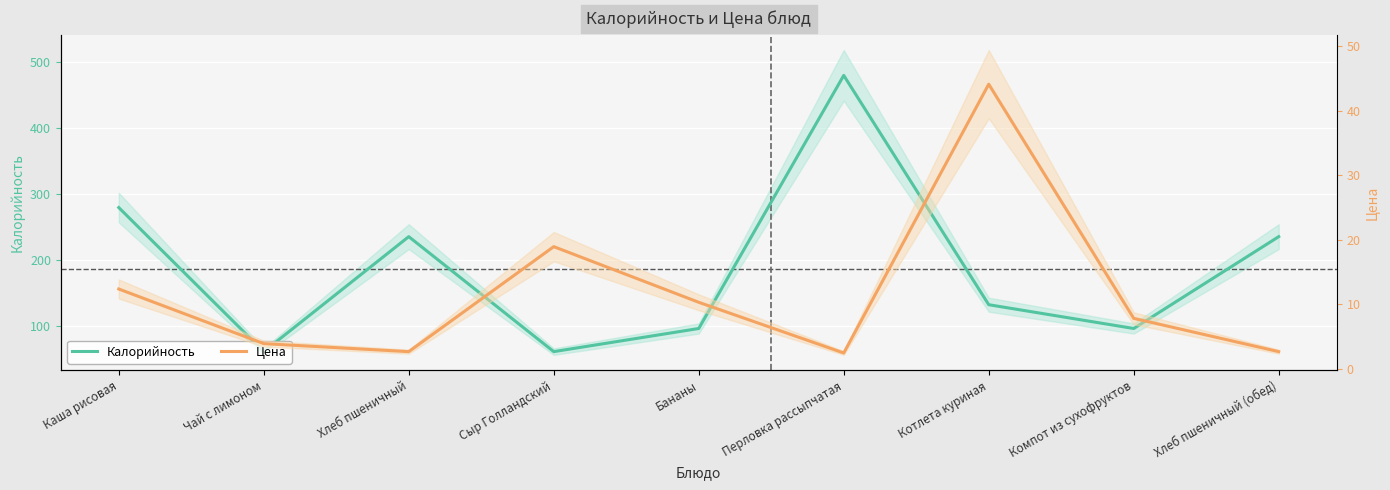

True or false: Калорийность has more than 2 points higher than both neighbors.

False